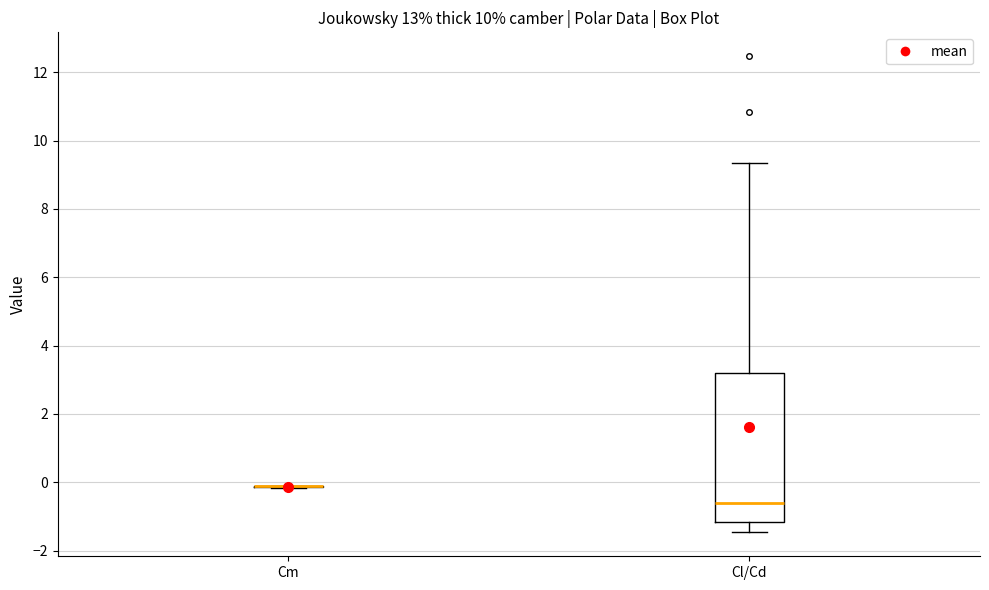

Reading left to right, transcribe this box plot: for each box, give where its median line is, the range the box spans, and where its two whiskers end, as read against the y-axis. The values are not printed on the chart, so give them approximately, as read against the axis.

Cm: box collapsed to a line at -0.2, whiskers -0.2 to -0.2
Cl/Cd: median -0.6, box -1.2 to 3.2, whiskers -1.4 to 9.4